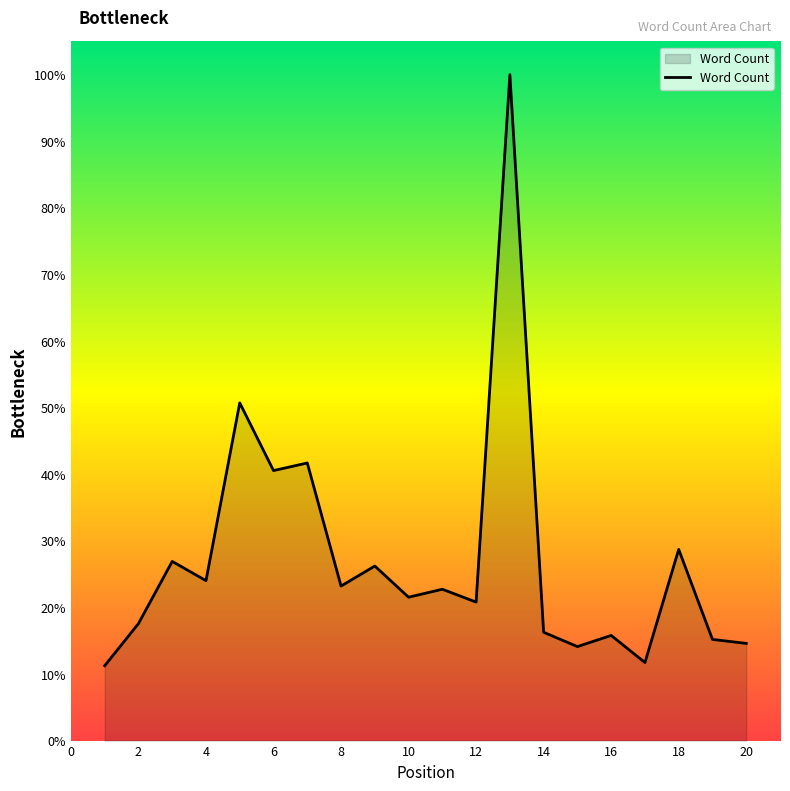

What is the minimum value shown in the chart?

11.2